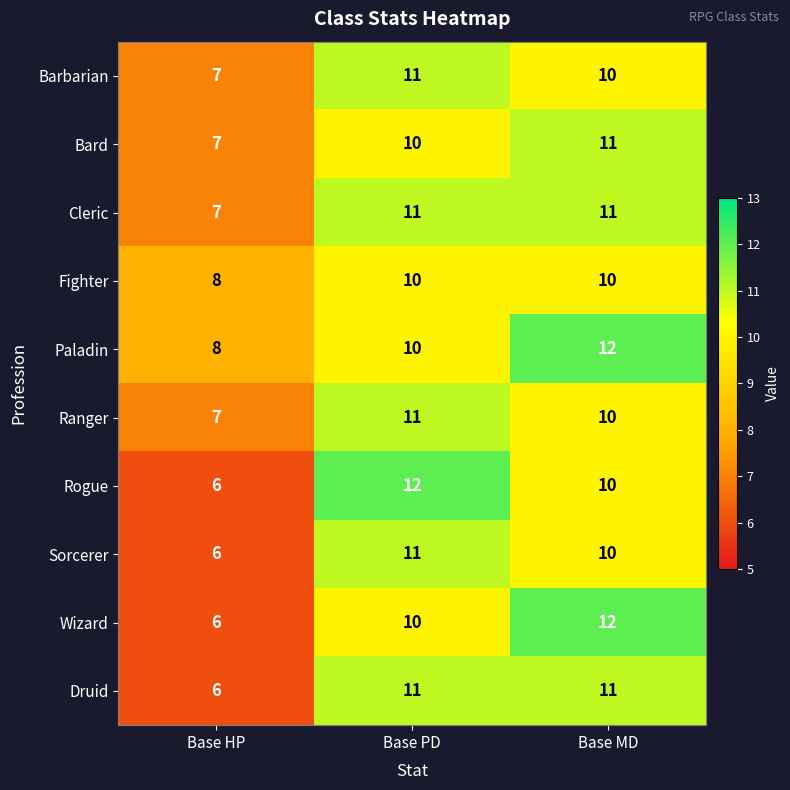

The Paladin series shows 7 at Base MD. True or false?

False